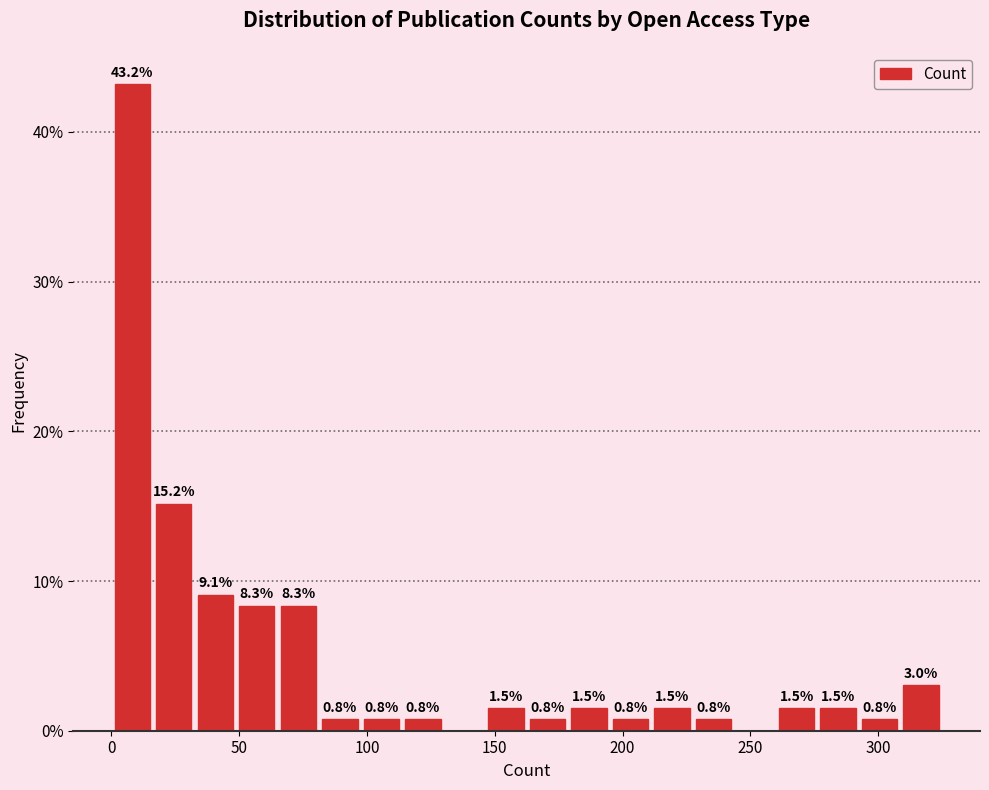

Around what value on the x-axis is the tallest bar? Give the approximate position of its centre, as read against the axis.

10